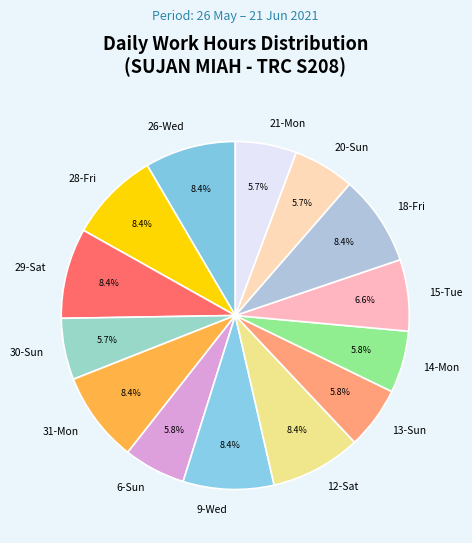

Count the number of slices in the pie.

14